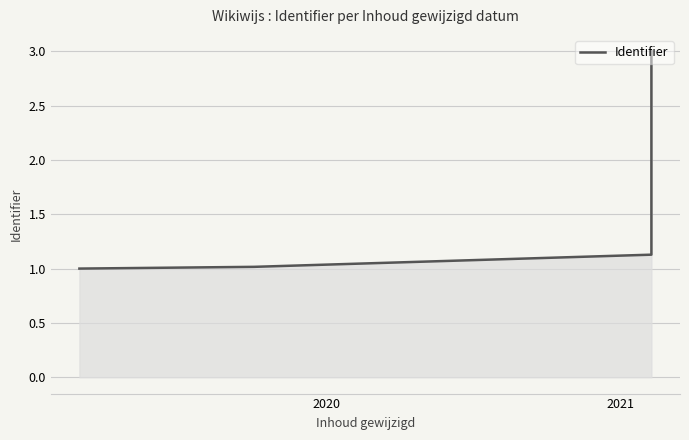

What is the difference between the maximum and minimum values?

2.0